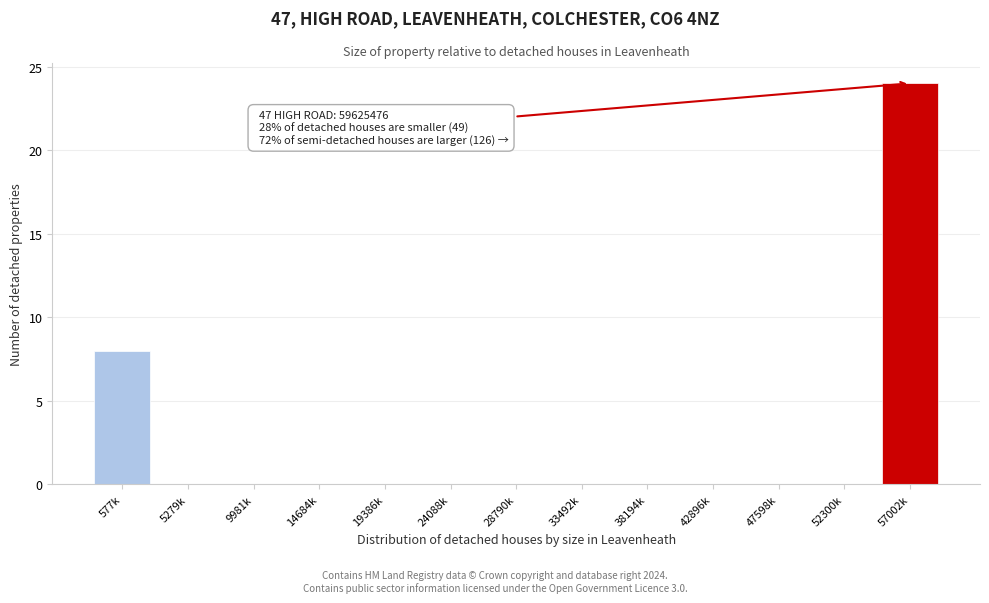

Reading left to right, list all the values displayed in this chart.

577k=8	5279k=0	9981k=0	14684k=0	19386k=0	24088k=0	28790k=0	33492k=0	38194k=0	42896k=0	47598k=0	52300k=0	57002k=24